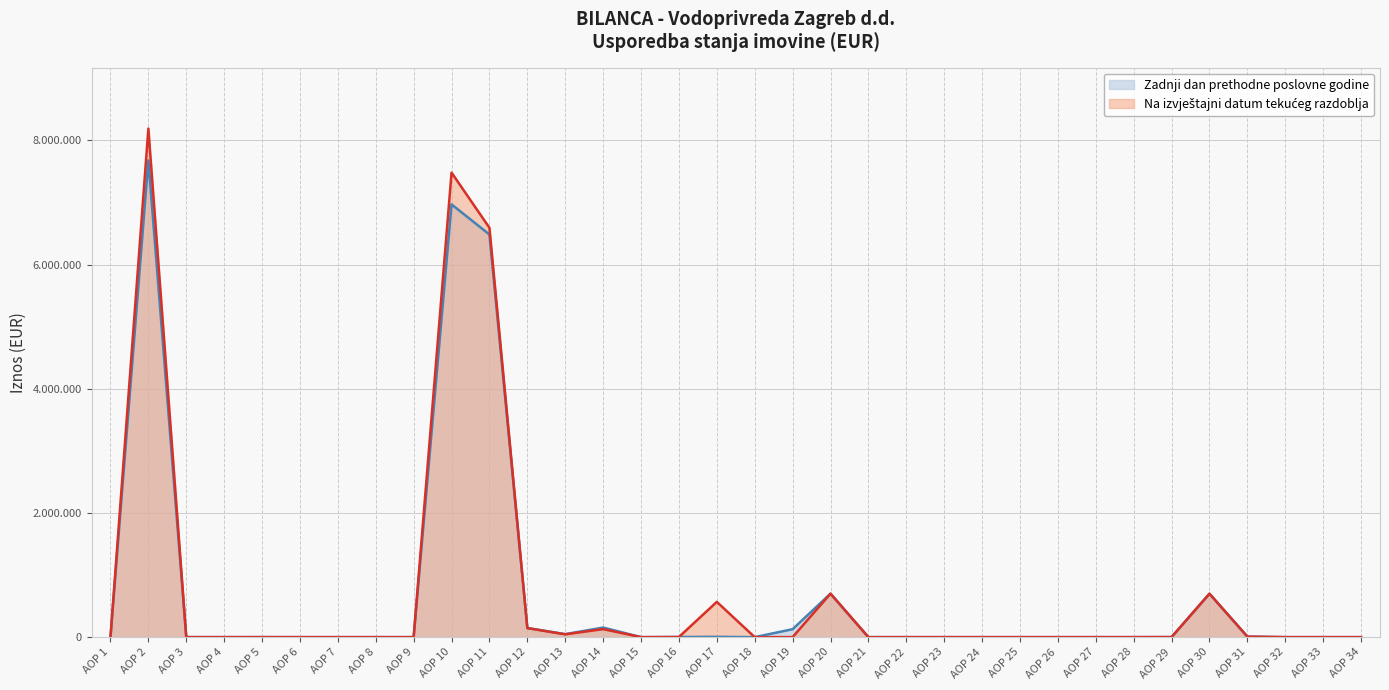

In Na izvještajni datum tekućeg razdoblja, how many points are higher than both neighbors (excluding endpoints)?

7